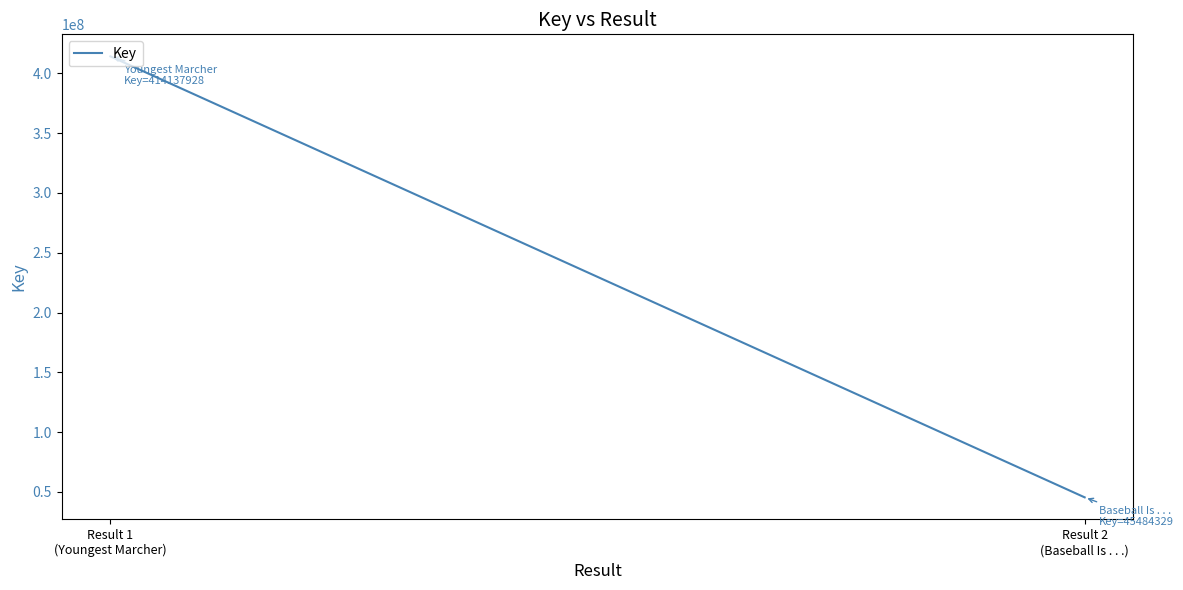

Reading left to right, extract all data points from this chart.

414137928	45484329